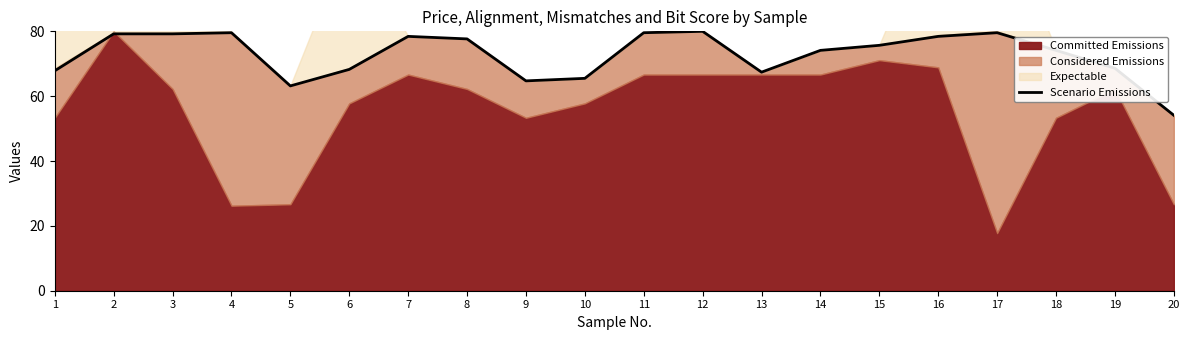

At which category does the chart reach its peak across all series?

12